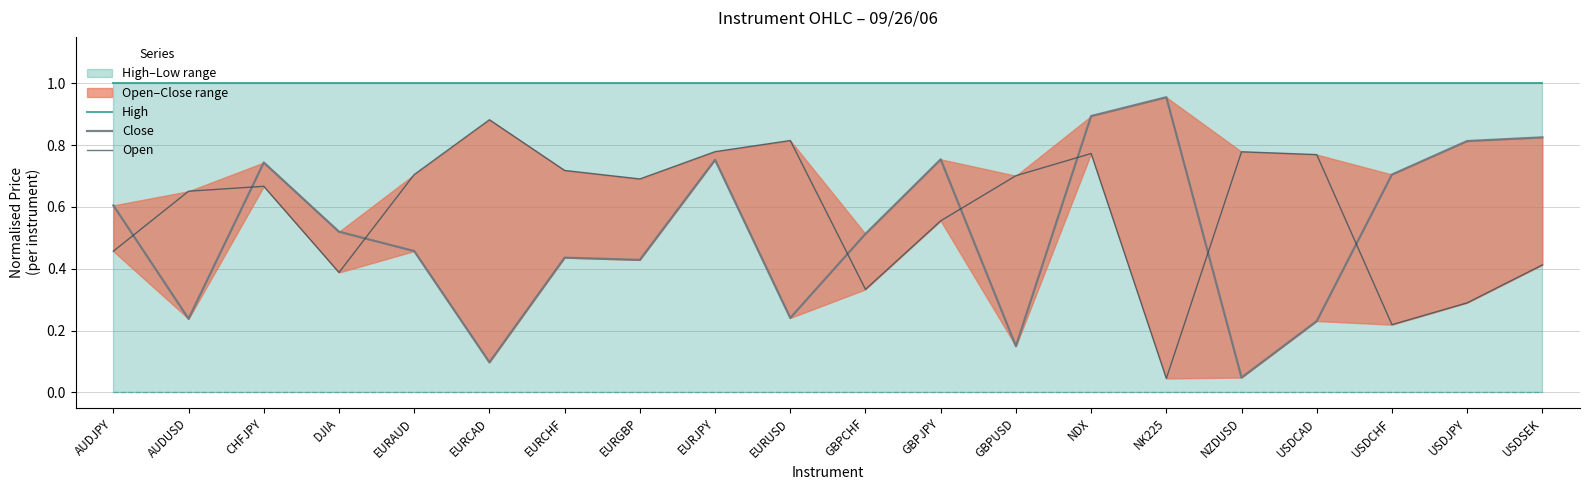

What is the difference between the second highest and minimum values in the Open series?

0.8